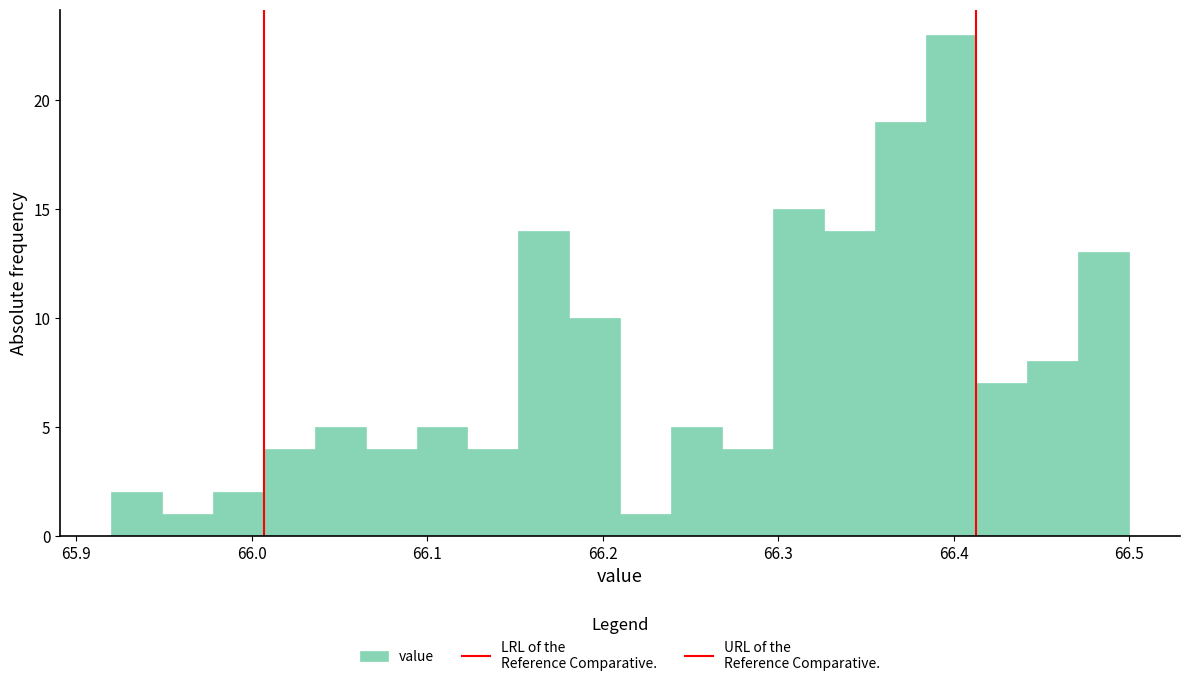

Around what value on the x-axis is the tallest bar? Give the approximate position of its centre, as read against the axis.

66.40